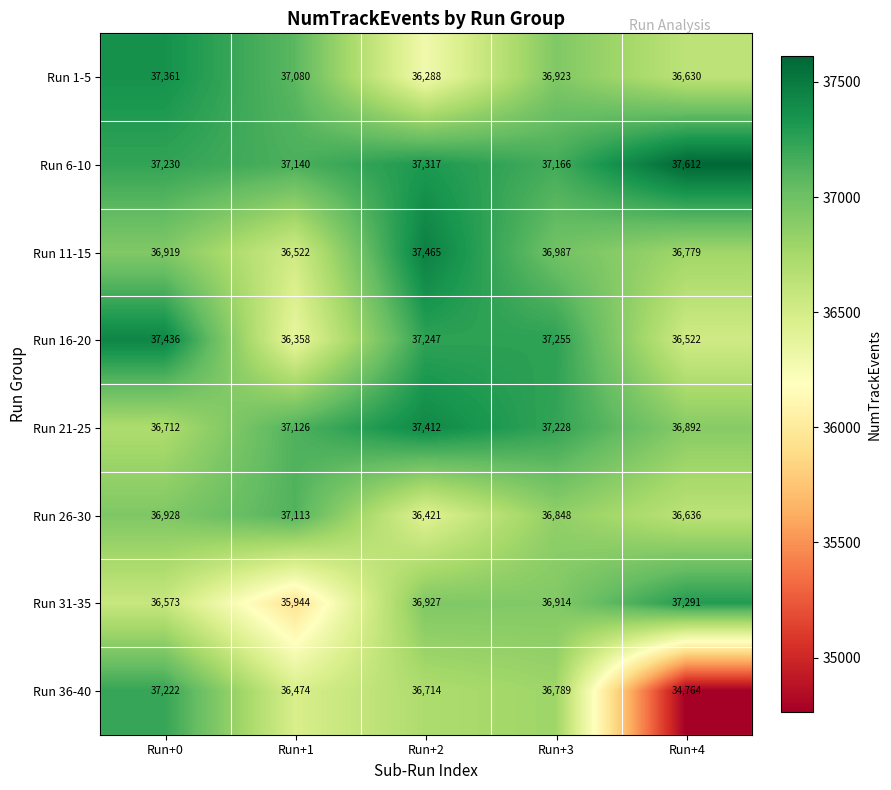

What is the difference between the maximum and minimum values in the Run 26-30 series?

692